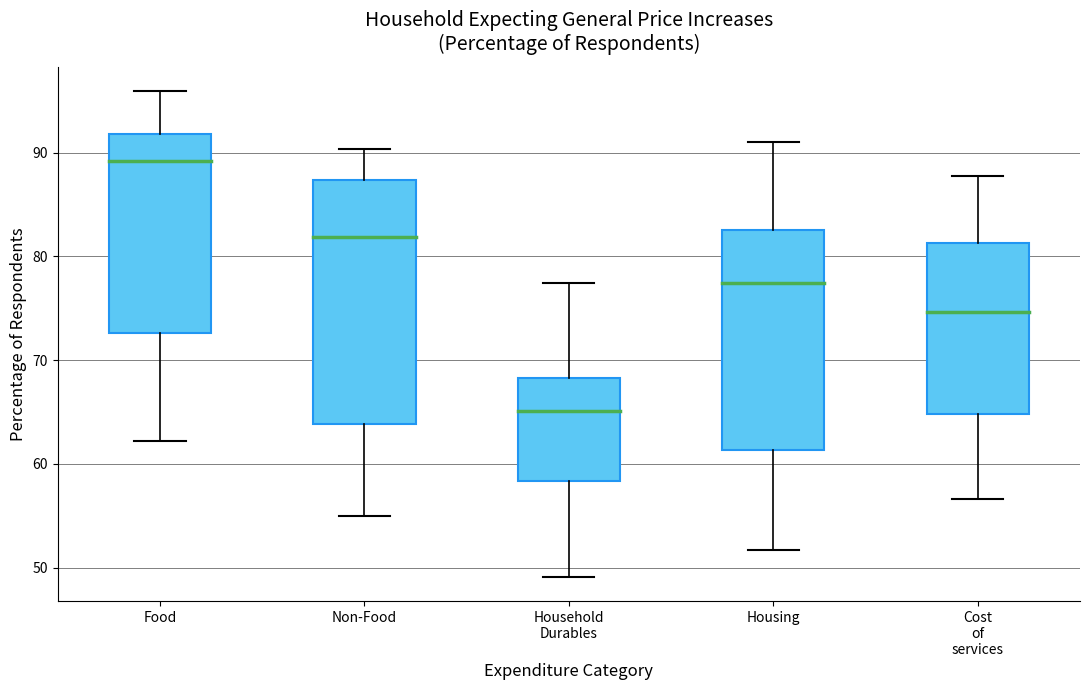

Reading left to right, transcribe this box plot: for each box, give where its median line is, the range the box spans, and where its two whiskers end, as read against the y-axis. The values are not printed on the chart, so give them approximately, as read against the axis.

Food: median 89, box 73 to 92, whiskers 62 to 96
Non-Food: median 82, box 64 to 87, whiskers 55 to 90
Household Durables: median 65, box 58 to 68, whiskers 49 to 77
Housing: median 77, box 61 to 83, whiskers 52 to 91
Cost of services: median 75, box 65 to 81, whiskers 57 to 88